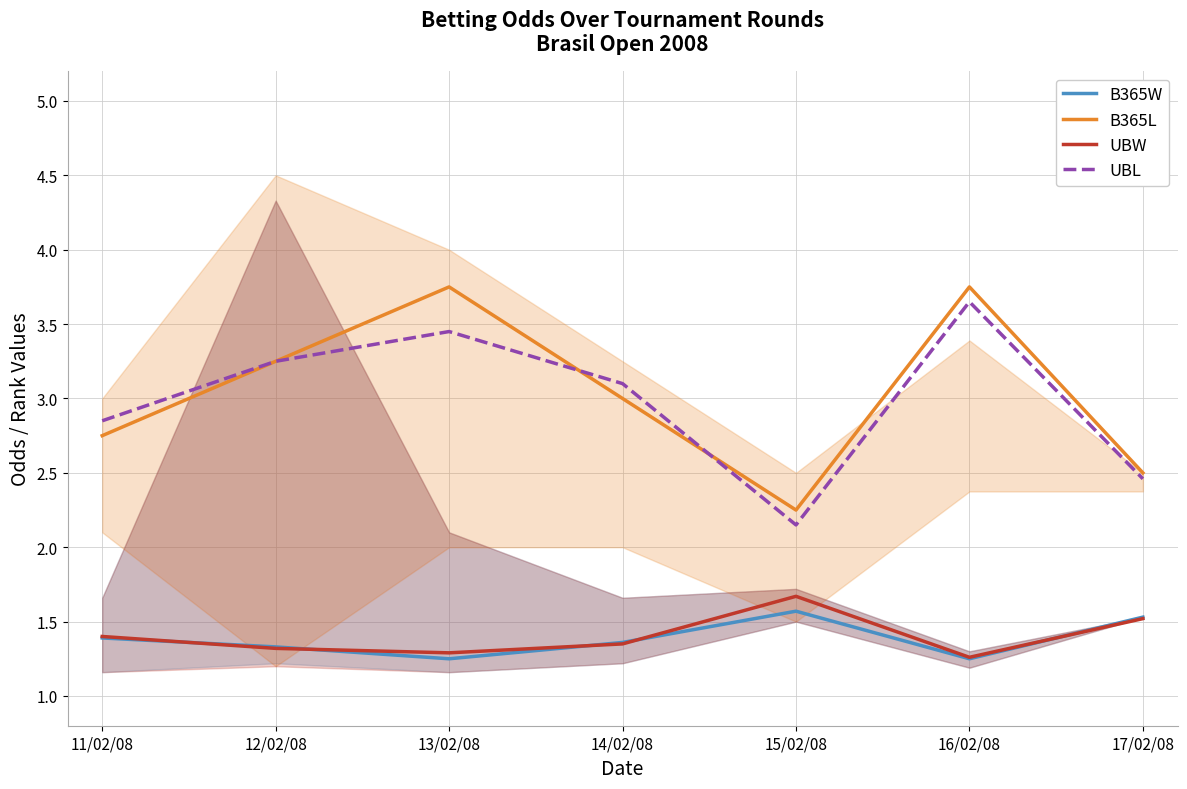

How many lines are shown in the chart?

4